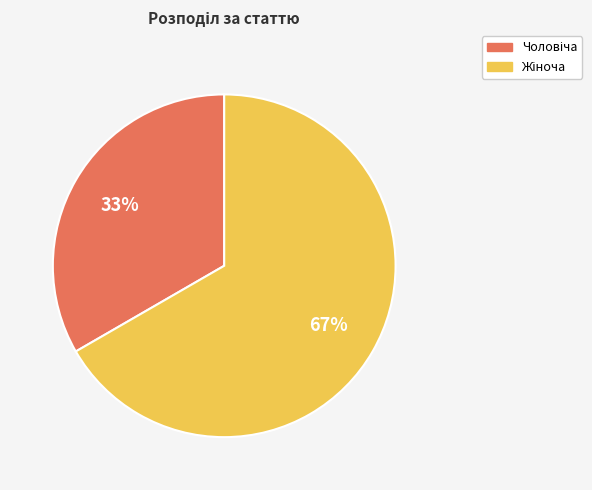

To the nearest percent, what is the average slice percentage?

50%